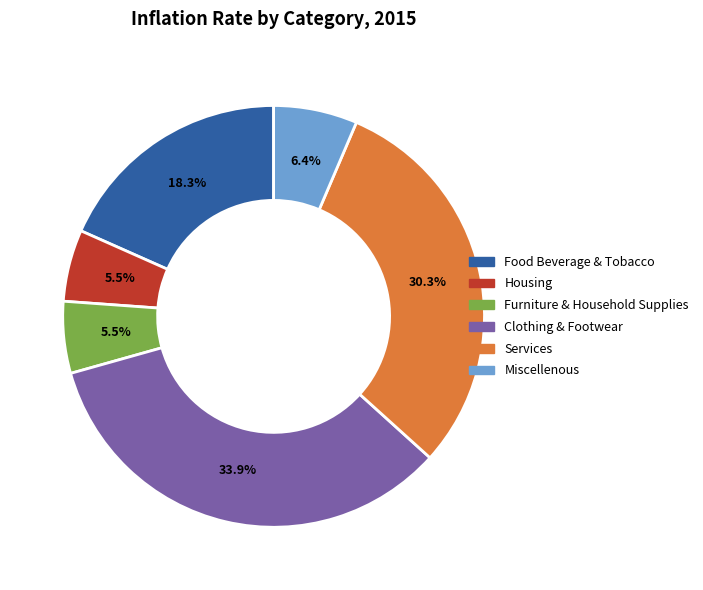

Does any single category account for the majority?

No